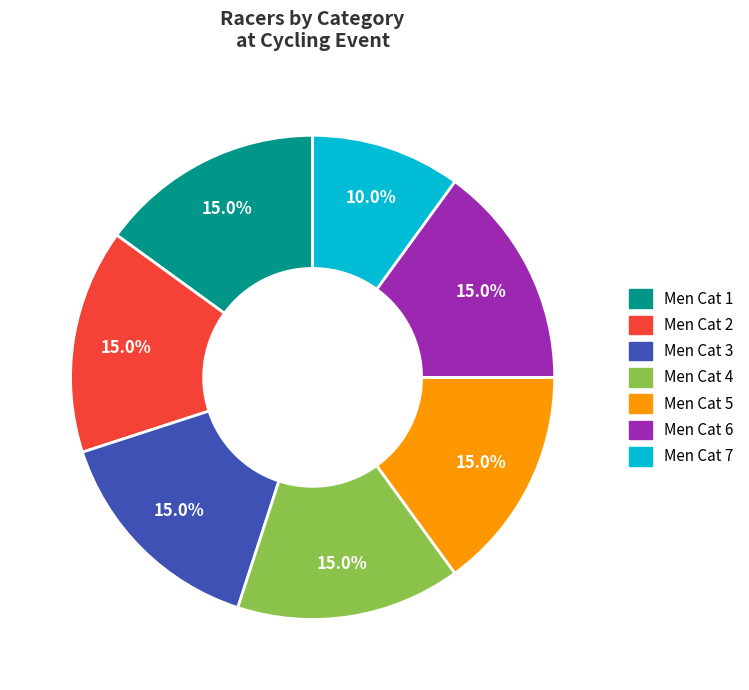

Is the sum of Men Cat 2 and Men Cat 6 greater than half?

No